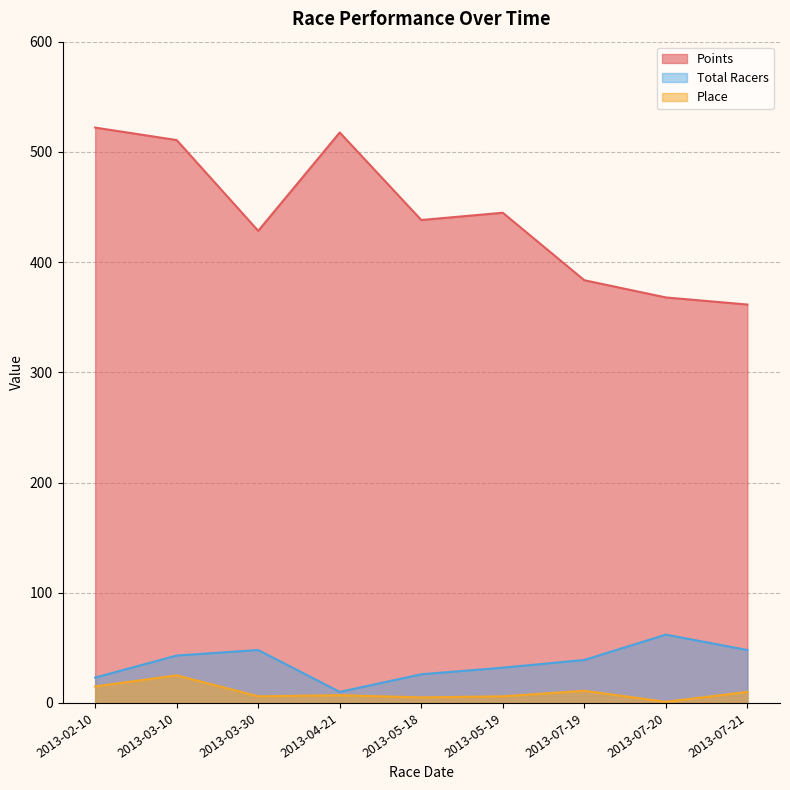

What is the difference between the second highest and second lowest values in the Total Racers series?

25.0